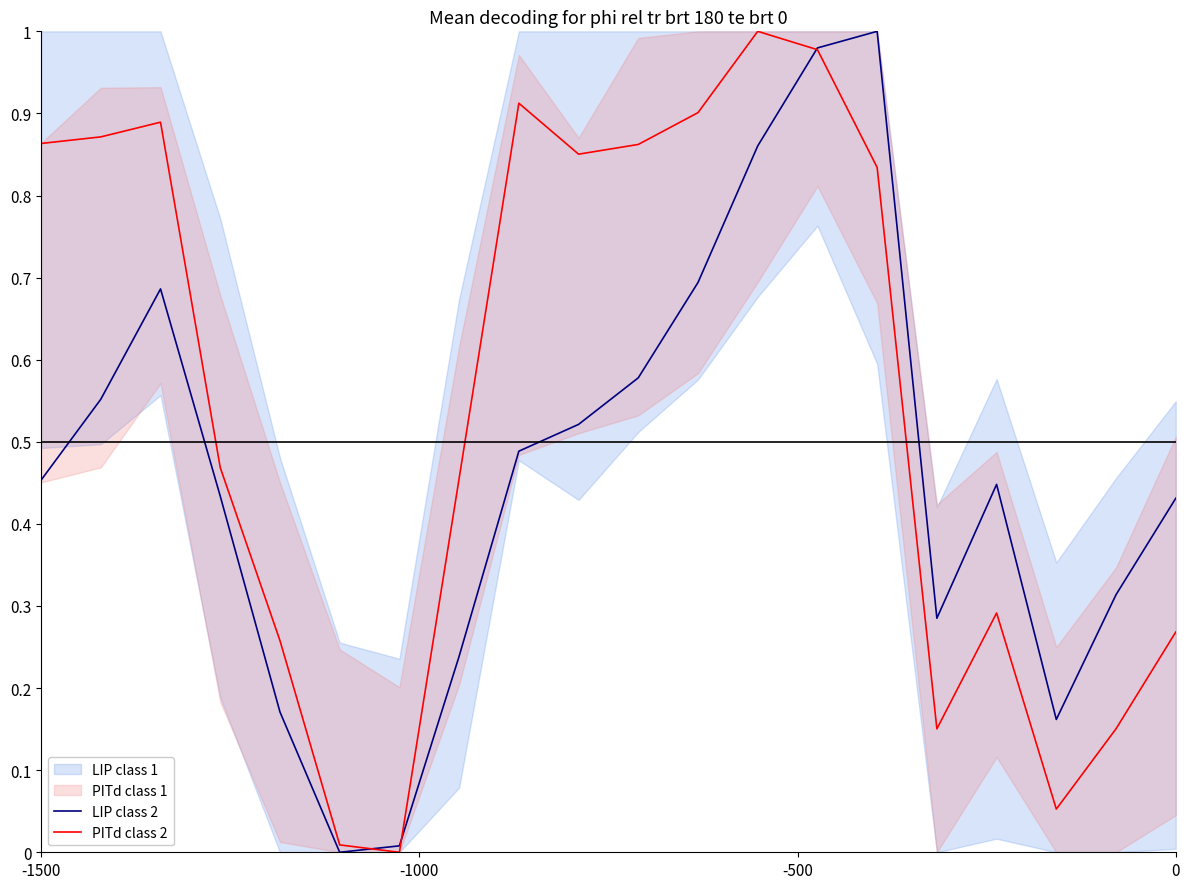

What is the value of the LIP class 2 point at the 19th from the left?

0.3